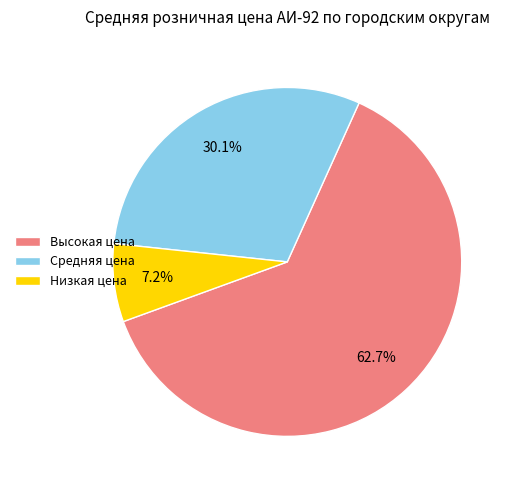

What is the smallest slice in the pie chart?

Низкая цена